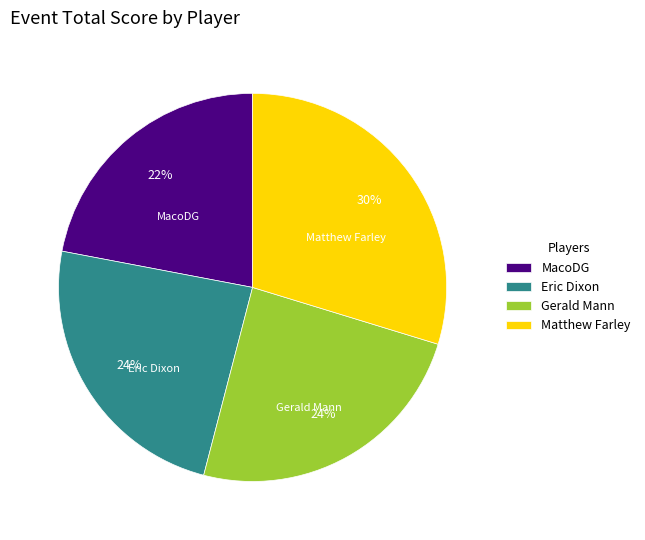

To the nearest percent, what is the average slice percentage?

25%